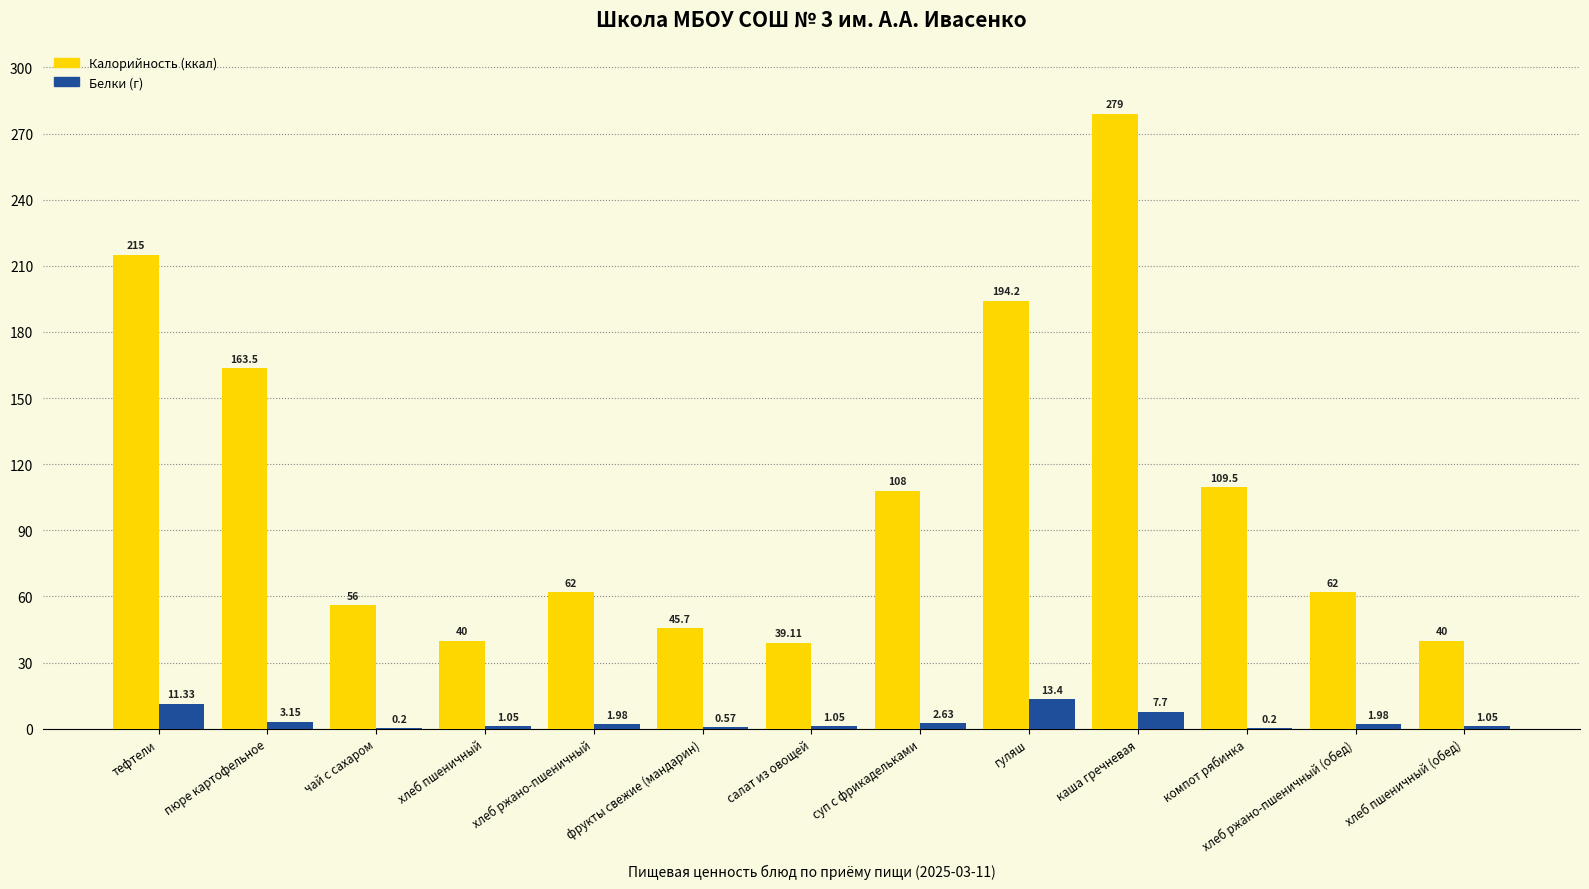

What is the total value across all series at тефтели?

226.3